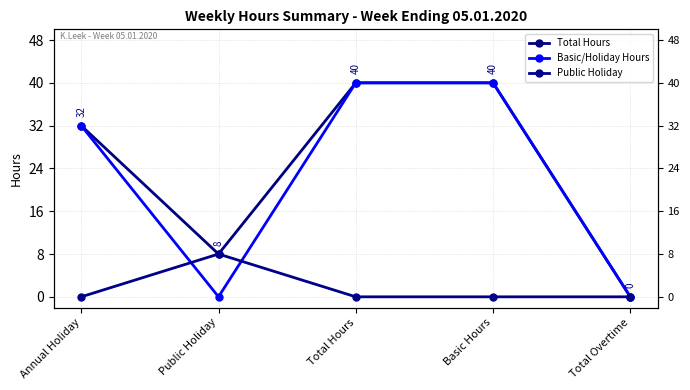

Does the chart display data point markers on the line(s)?

Yes